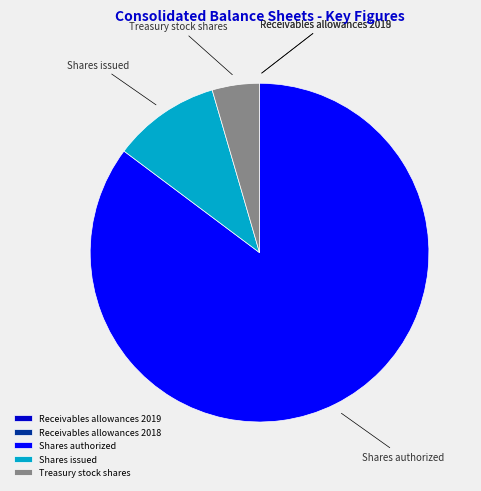

Which category has the biggest portion of the pie?

Shares authorized